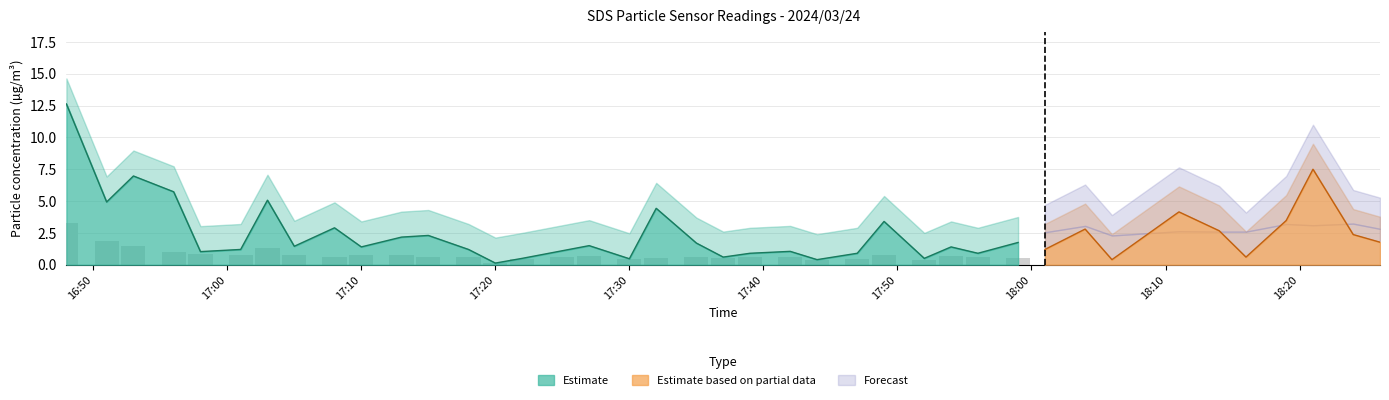

What position from the left is 18:11?

34